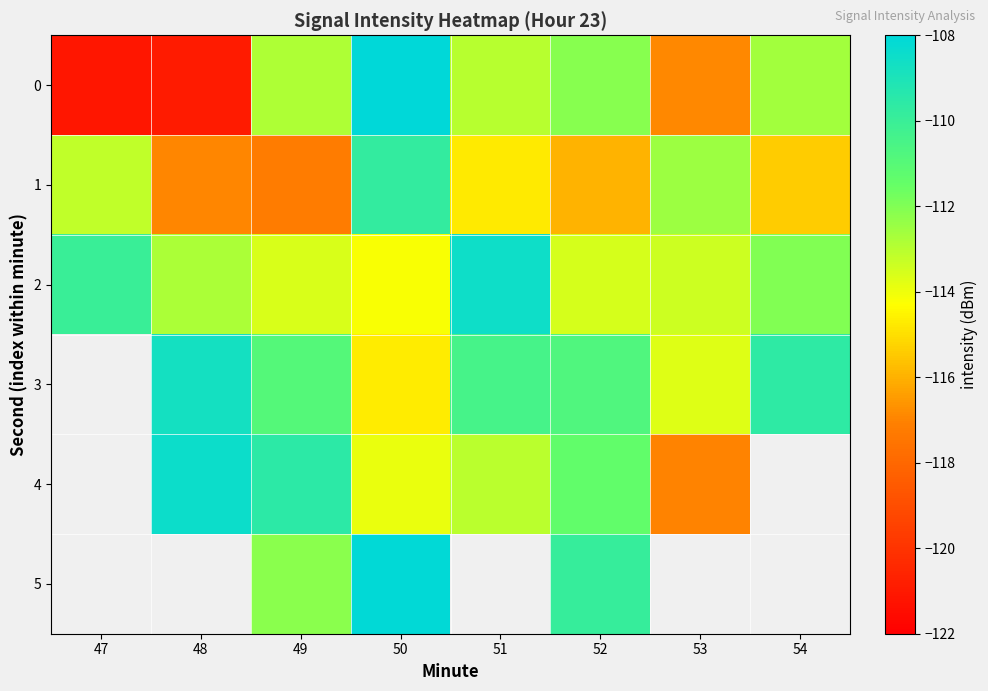

Read the 1 value at 50.

-109.8